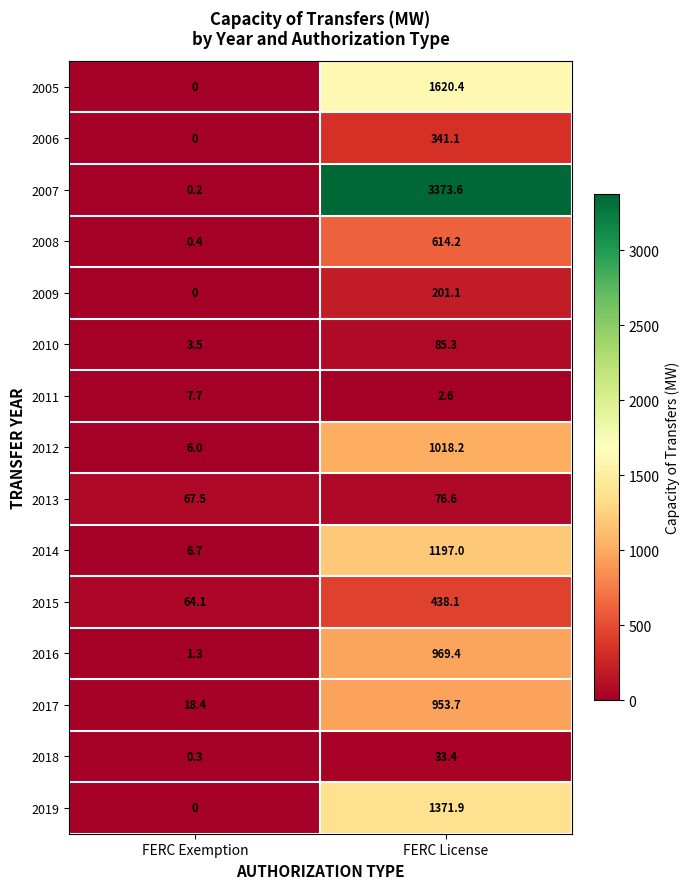

Reading left to right, list all the values displayed in this chart.

2005: 0.0	1620.4
2006: 0.0	341.1
2007: 0.2	3373.6
2008: 0.4	614.2
2009: 0.0	201.1
2010: 3.5	85.3
2011: 7.7	2.6
2012: 6.0	1018.2
2013: 67.5	76.6
2014: 6.7	1197.0
2015: 64.1	438.1
2016: 1.3	969.4
2017: 18.4	953.7
2018: 0.3	33.4
2019: 0.0	1371.9